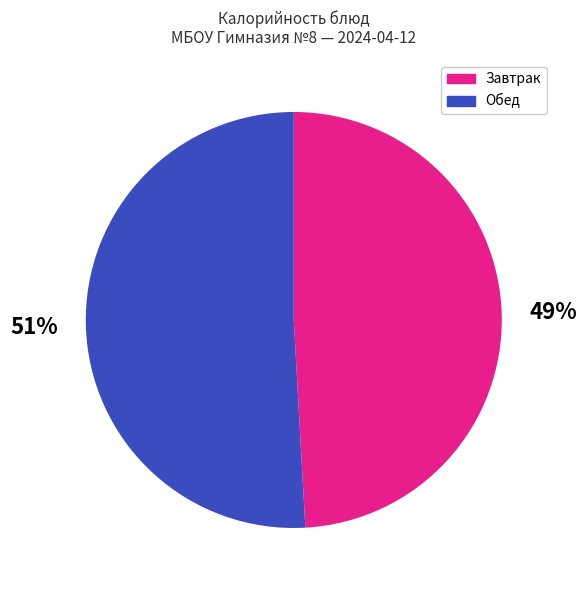

Rank the categories by value from lowest to highest.

Завтрак, Обед